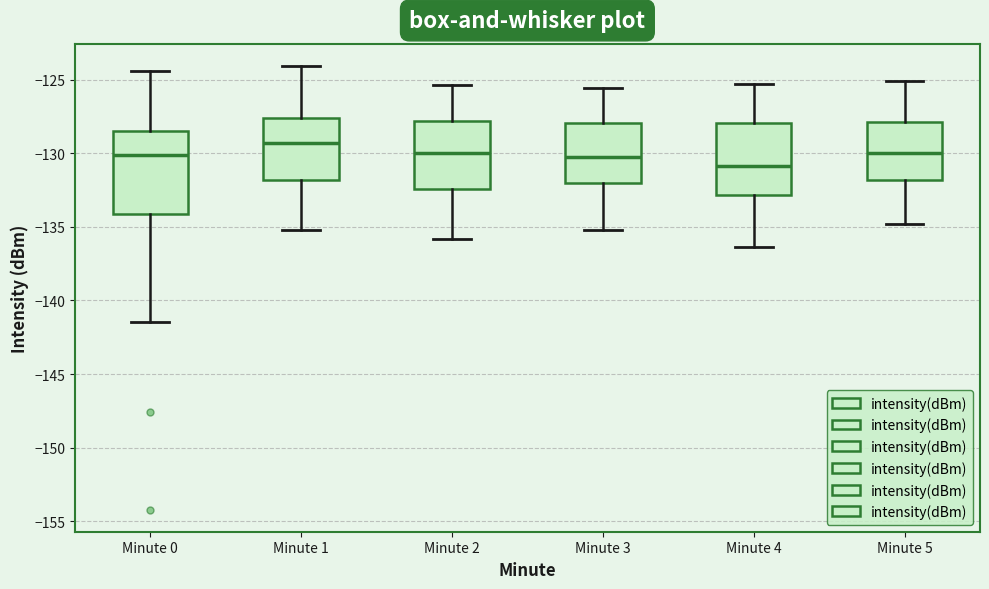

Reading left to right, transcribe this box plot: for each box, give where its median line is, the range the box spans, and where its two whiskers end, as read against the y-axis. The values are not printed on the chart, so give them approximately, as read against the axis.

Minute 0: median -130.0, box -134.0 to -128.5, whiskers -141.5 to -124.5
Minute 1: median -129.5, box -132.0 to -127.5, whiskers -135.0 to -124.0
Minute 2: median -130.0, box -132.5 to -128.0, whiskers -136.0 to -125.5
Minute 3: median -130.0, box -132.0 to -128.0, whiskers -135.0 to -125.5
Minute 4: median -131.0, box -133.0 to -128.0, whiskers -136.5 to -125.5
Minute 5: median -130.0, box -132.0 to -128.0, whiskers -135.0 to -125.0